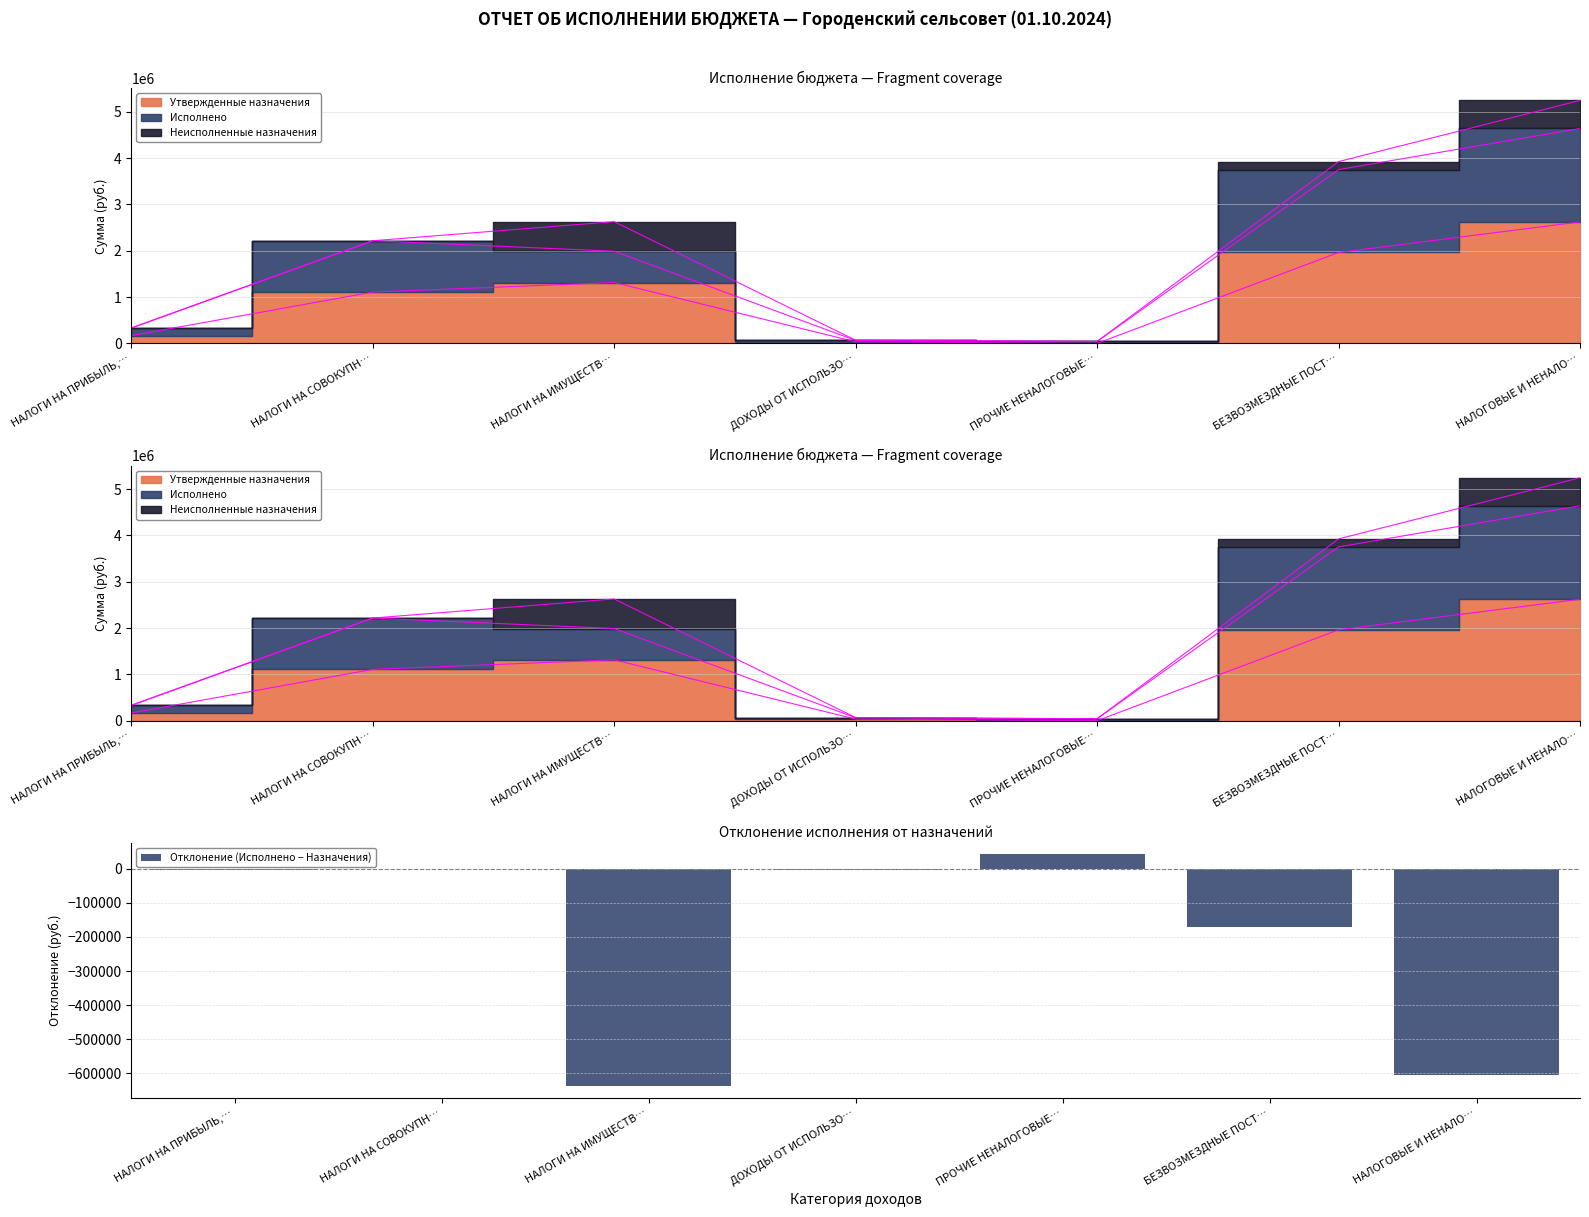

Does the chart contain stacked bars?

No